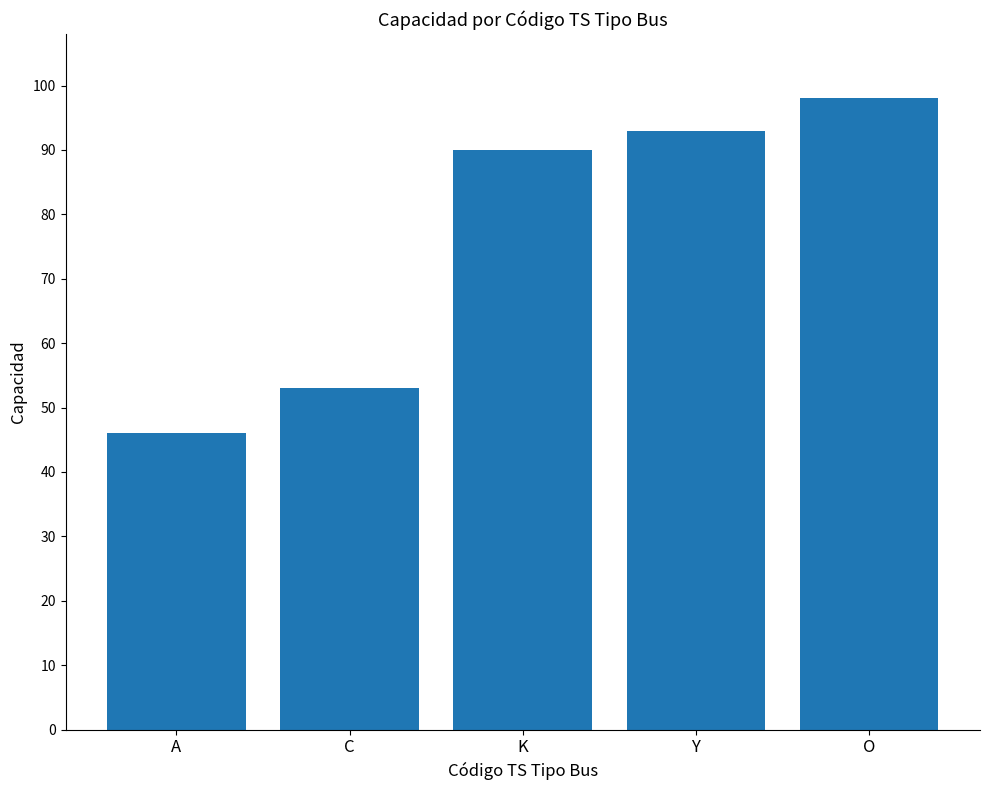

Which label corresponds to the smallest value in the chart?

A